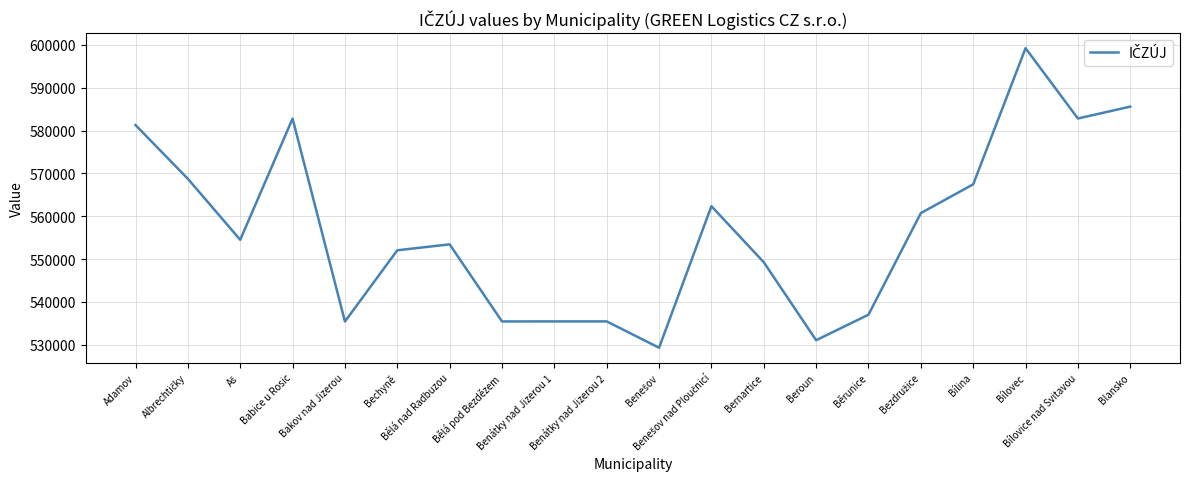

What is the minimum value shown in the chart?

529303